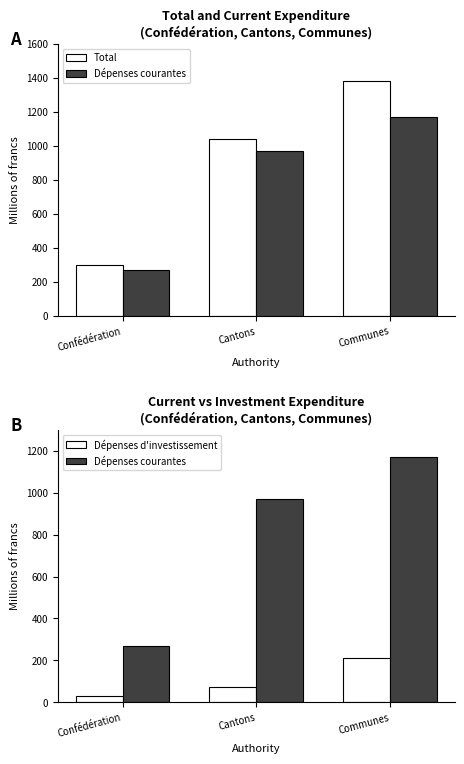

How many distinct data groups are displayed?

3